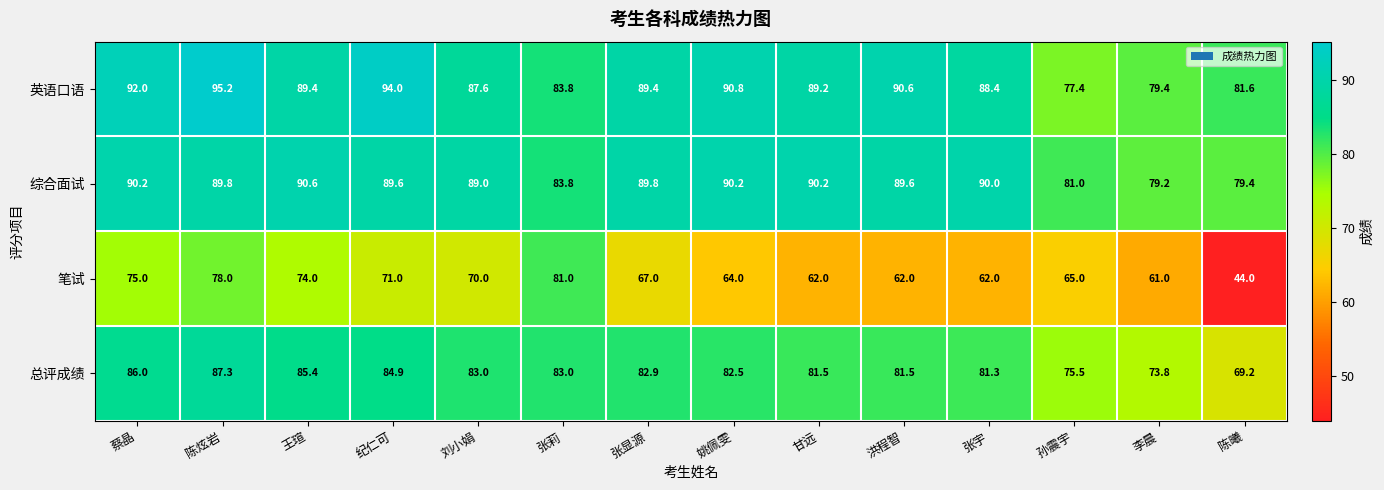

Which label corresponds to the largest value in the chart?

陈炫岩